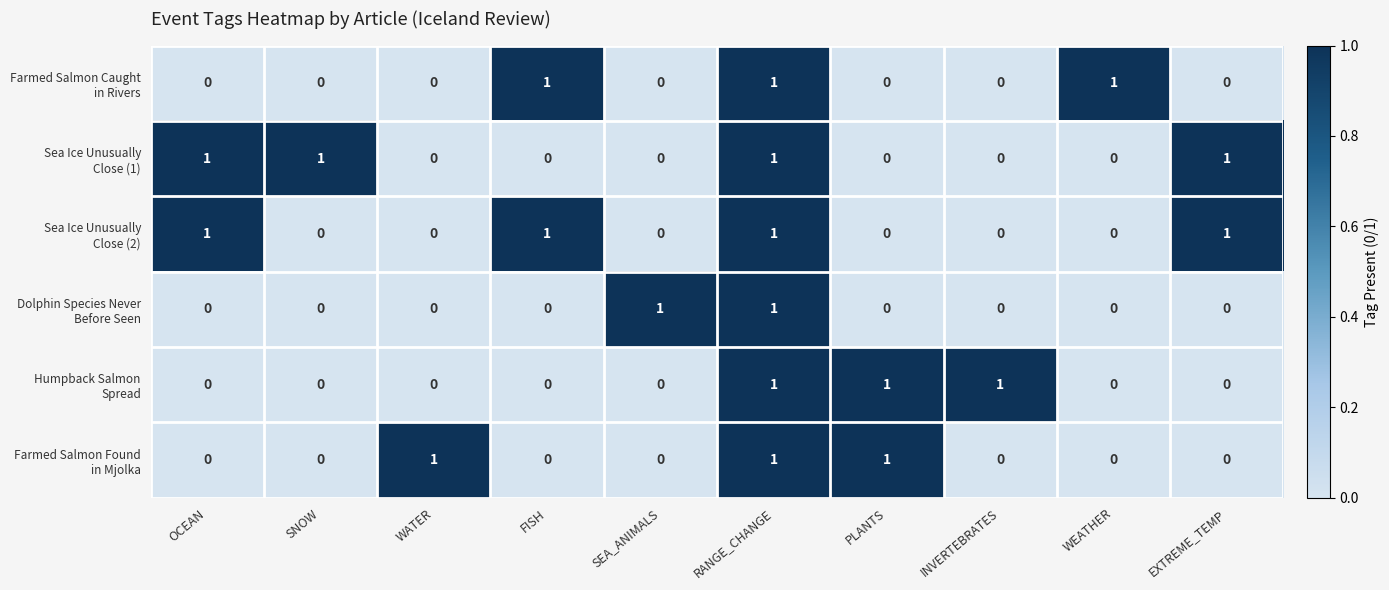

At how many categories does at least one series exceed 0?

10